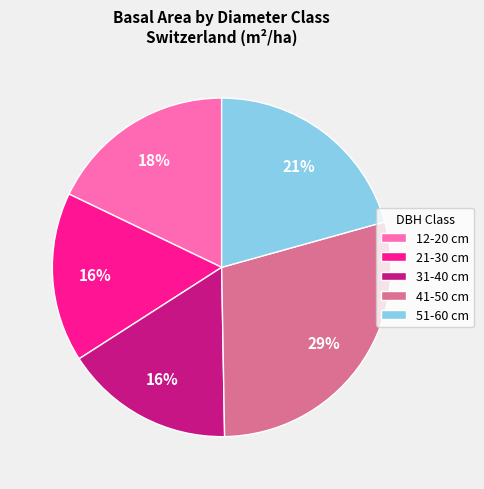

What is the ratio of the value at 31-40 cm to the value at 41-50 cm?

0.6